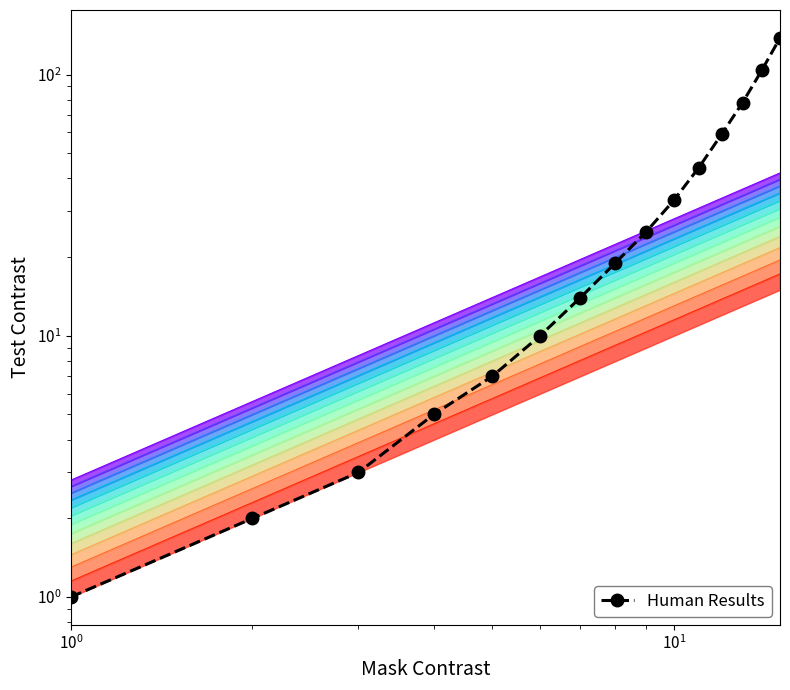

What is the minimum value shown in the chart?

1